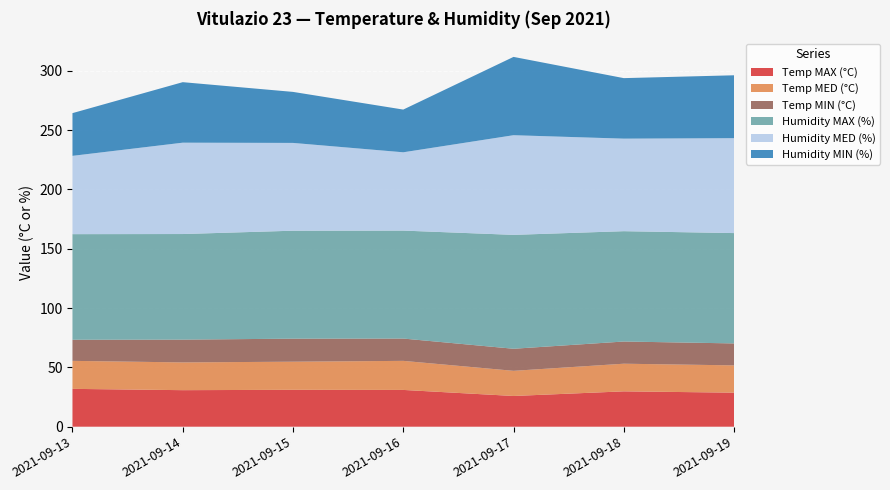

Reading left to right, list all the values displayed in this chart.

Temp MAX (°C): 2021-09-13=31.9	2021-09-14=30.8	2021-09-15=31.1	2021-09-16=31.0	2021-09-17=25.9	2021-09-18=29.8	2021-09-19=28.7
Temp MED (°C): 2021-09-13=23.6	2021-09-14=23.4	2021-09-15=23.7	2021-09-16=24.5	2021-09-17=21.2	2021-09-18=23.3	2021-09-19=23.0
Temp MIN (°C): 2021-09-13=17.8	2021-09-14=19.2	2021-09-15=19.4	2021-09-16=18.8	2021-09-17=18.6	2021-09-18=18.7	2021-09-19=18.5
Humidity MAX (%): 2021-09-13=89.0	2021-09-14=89.0	2021-09-15=91.0	2021-09-16=91.0	2021-09-17=96.0	2021-09-18=93.0	2021-09-19=93.0
Humidity MED (%): 2021-09-13=66.0	2021-09-14=77.0	2021-09-15=74.0	2021-09-16=66.0	2021-09-17=84.0	2021-09-18=78.0	2021-09-19=80.0
Humidity MIN (%): 2021-09-13=36.0	2021-09-14=51.0	2021-09-15=43.0	2021-09-16=36.0	2021-09-17=66.0	2021-09-18=51.0	2021-09-19=53.0